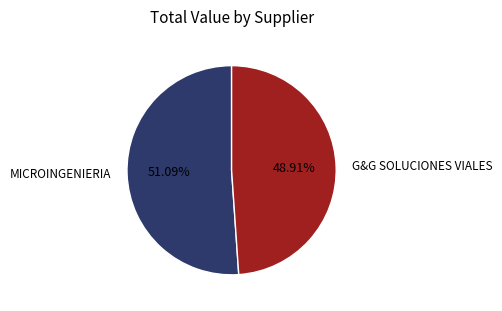

Is there any slice that represents more than half of the pie?

Yes